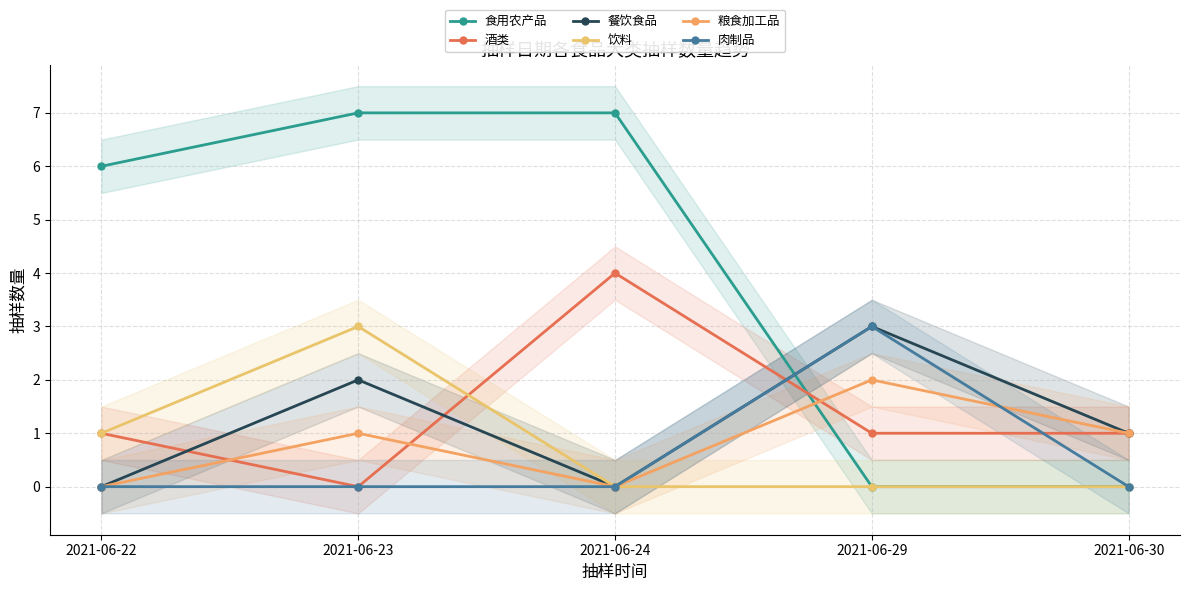

List the series in order of their peak value, lowest first.

粮食加工品, 餐饮食品, 饮料, 肉制品, 酒类, 食用农产品